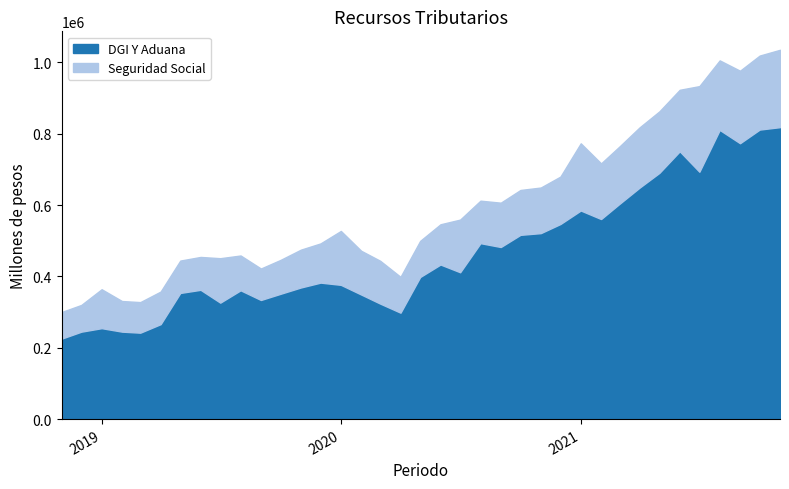

True or false: Seguridad Social has more than 1 points higher than both neighbors.

True